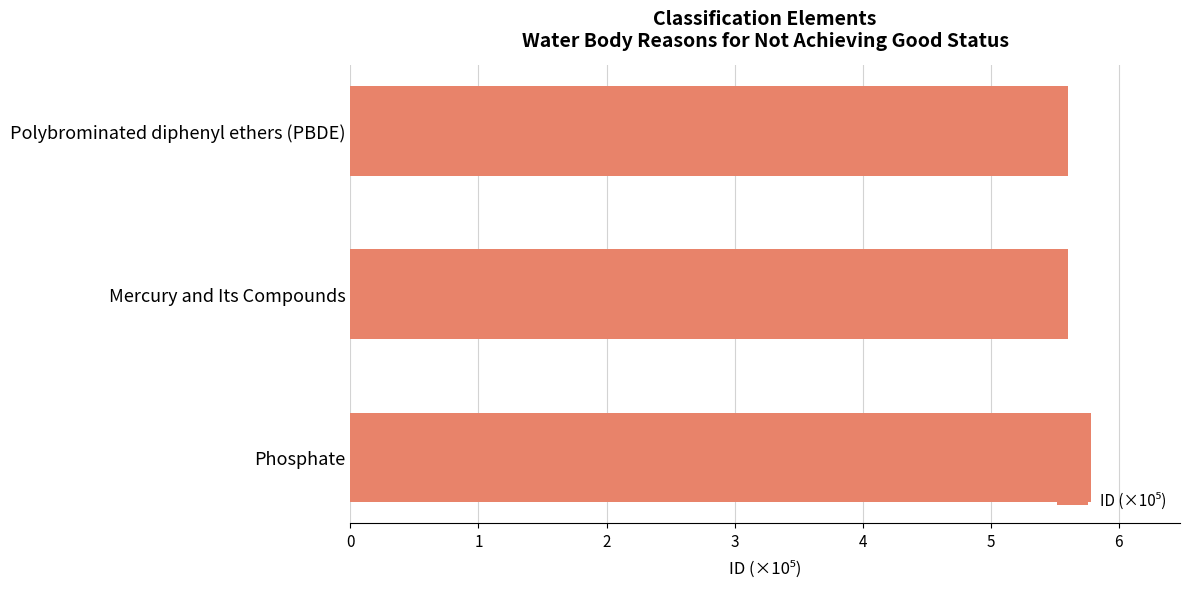

Reading top to bottom, what are all the values shown in this chart?

Polybrominated diphenyl ethers (PBDE)=5.6	Mercury and Its Compounds=5.6	Phosphate=5.8